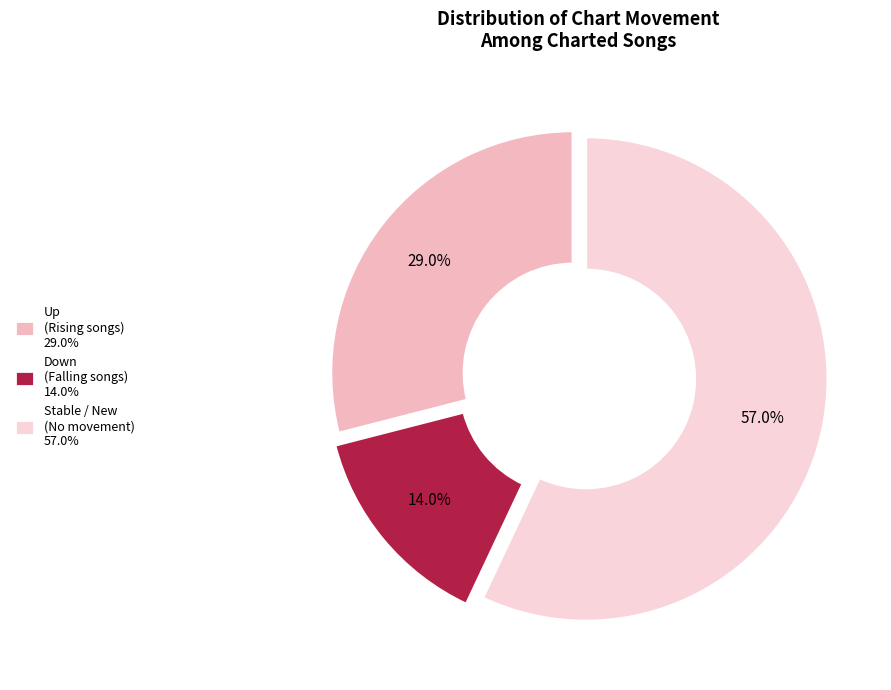

How many segments does this pie chart have?

3